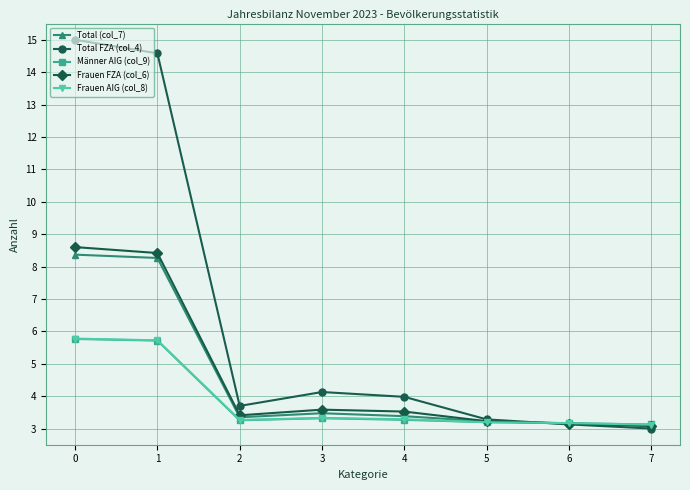

What is the sum of the Männer AIG (col_9) values at 4 and 2?

6.5